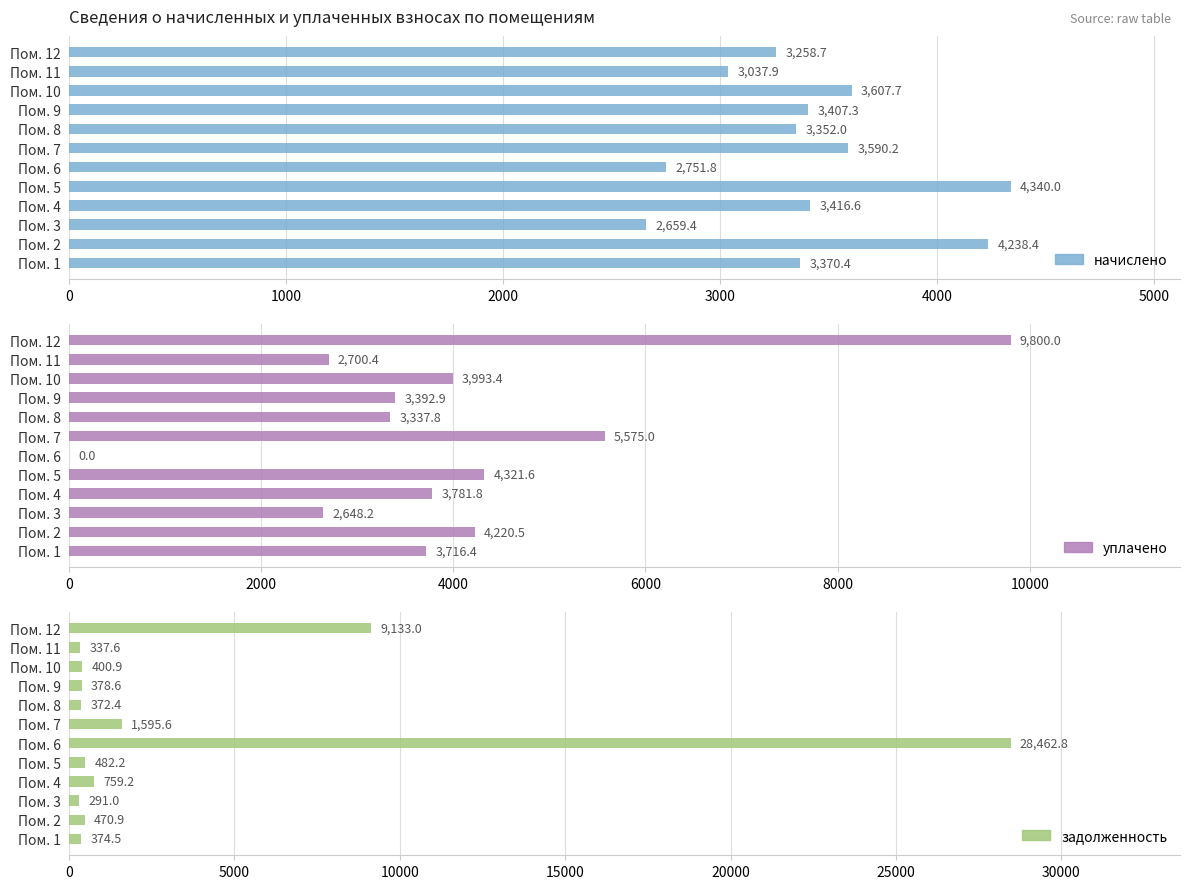

Reading right to left, transcribe all the data shown in this chart.

начислено: 3258.7	3037.9	3607.7	3407.3	3352.0	3590.2	2751.8	4340.0	3416.6	2659.4	4238.4	3370.4
уплачено: 9800.0	2700.4	3993.4	3392.9	3337.8	5575.0	0.0	4321.6	3781.8	2648.2	4220.5	3716.4
задолженность: 9133.0	337.6	400.9	378.6	372.4	1595.6	28462.8	482.2	759.2	291.0	470.9	374.5